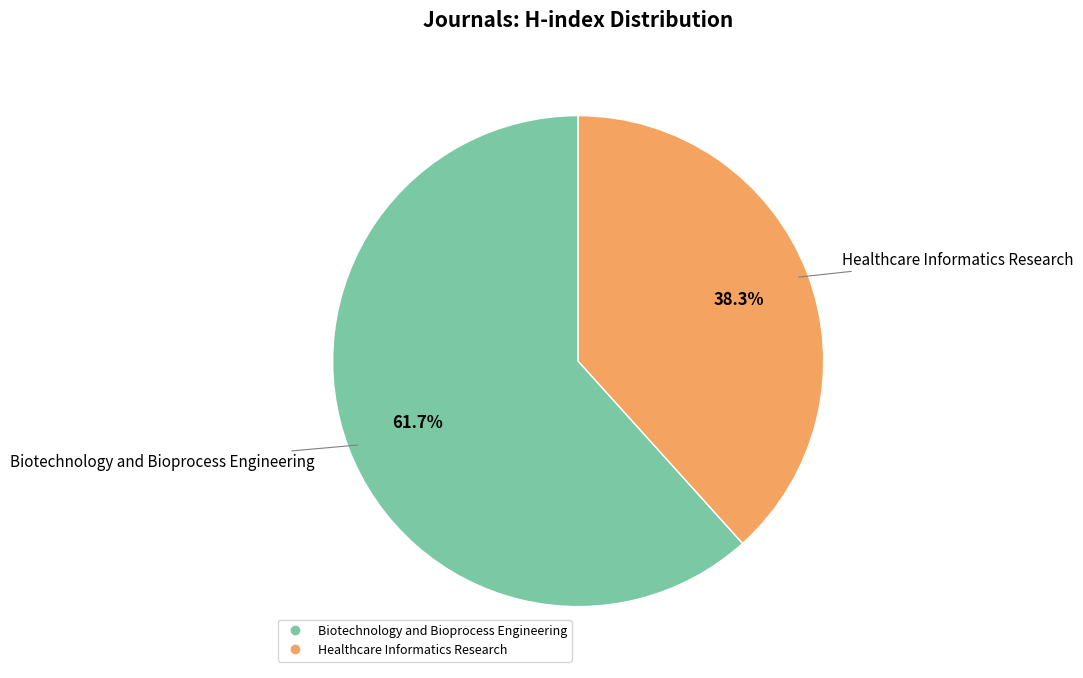

What is the smallest slice in the pie chart?

Healthcare Informatics Research